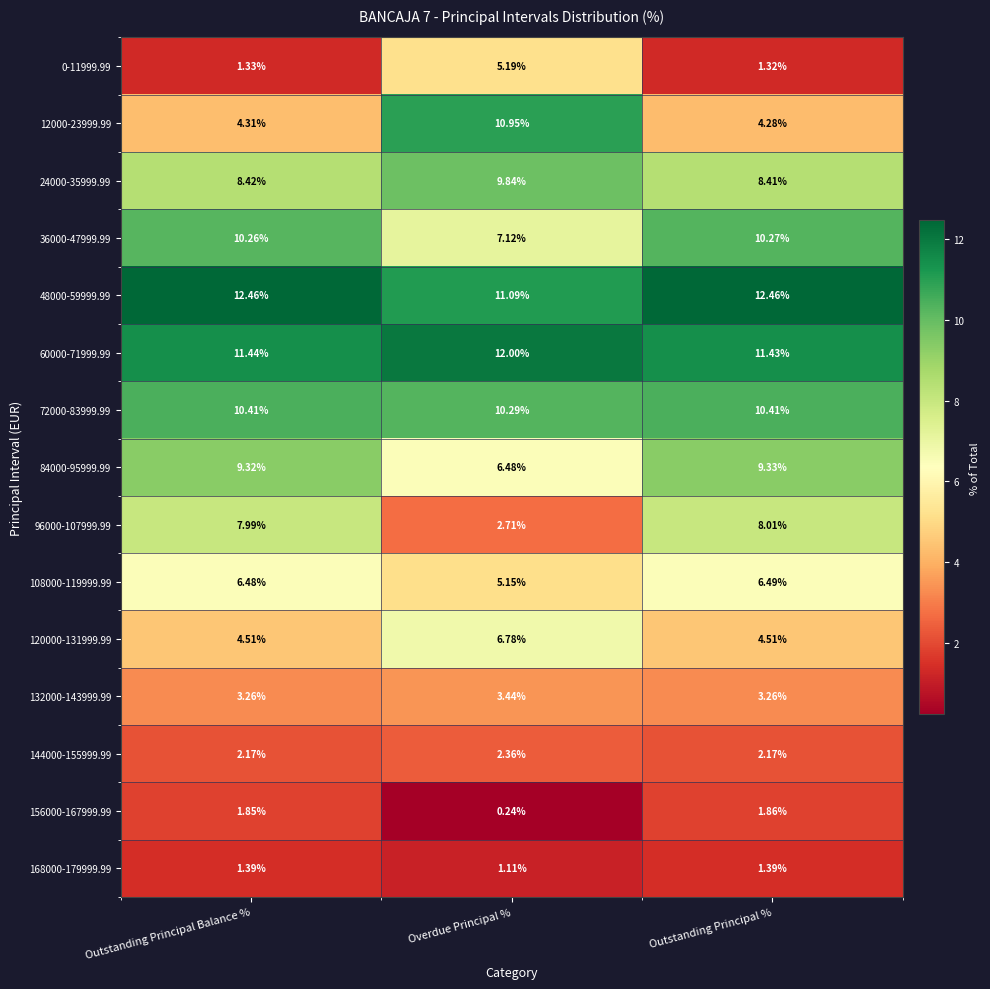

Where is 0-11999.99 nearest to the value 3?

Outstanding Principal Balance %